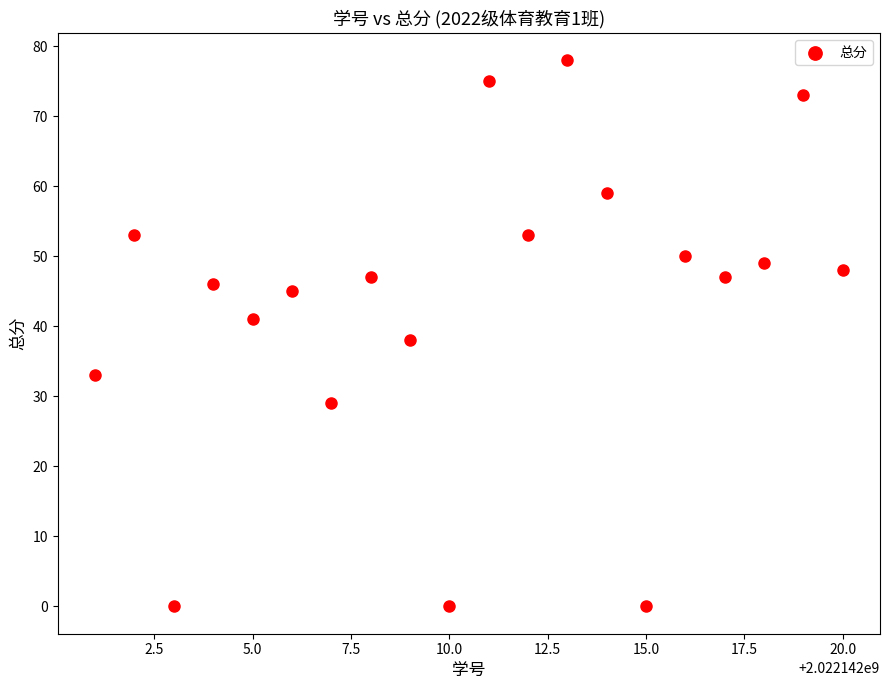

What is the range of X values (max minus min)?

19